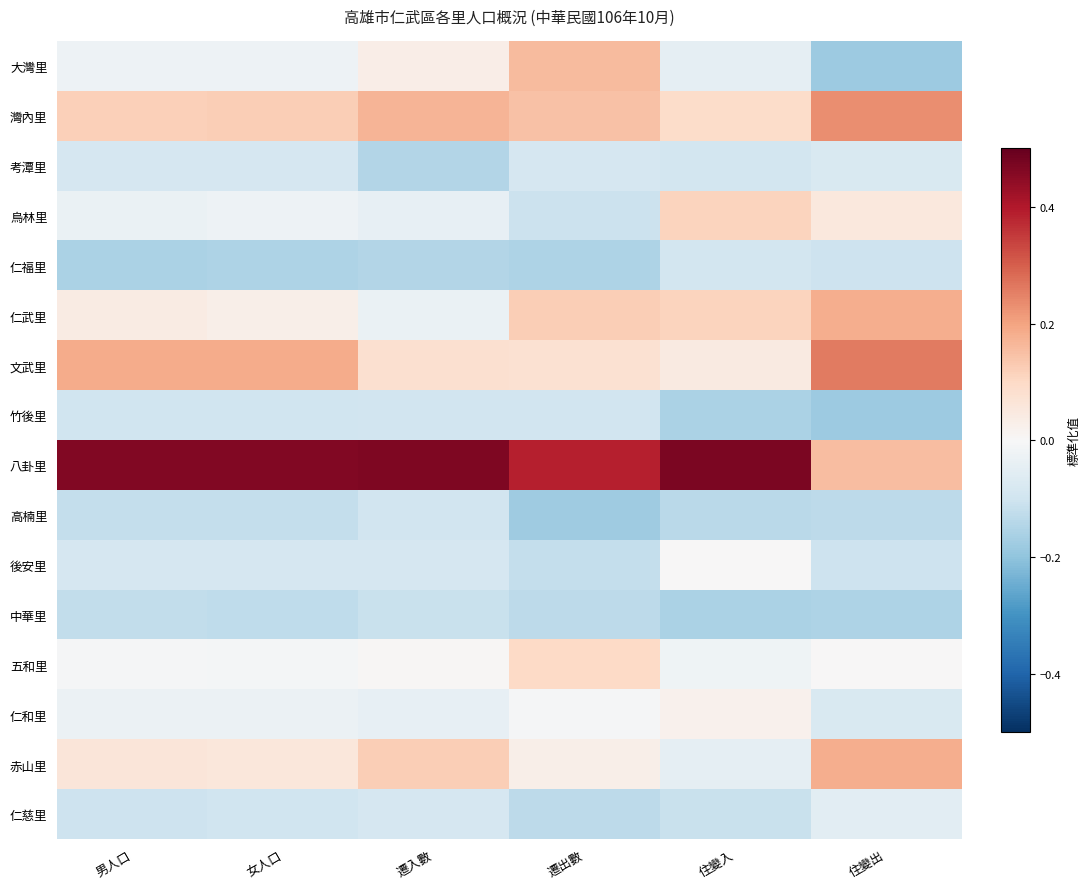

Reading left to right, extract all data points from this chart.

大灣里: 男人口=-0.0	女人口=-0.0	遷入數=0.0	遷出數=0.2	住變入=-0.0	住變出=-0.2
灣內里: 男人口=0.1	女人口=0.1	遷入數=0.2	遷出數=0.1	住變入=0.1	住變出=0.2
考潭里: 男人口=-0.1	女人口=-0.1	遷入數=-0.1	遷出數=-0.1	住變入=-0.1	住變出=-0.1
烏林里: 男人口=-0.0	女人口=-0.0	遷入數=-0.0	遷出數=-0.1	住變入=0.1	住變出=0.1
仁福里: 男人口=-0.2	女人口=-0.2	遷入數=-0.1	遷出數=-0.2	住變入=-0.1	住變出=-0.1
仁武里: 男人口=0.0	女人口=0.0	遷入數=-0.0	遷出數=0.1	住變入=0.1	住變出=0.2
文武里: 男人口=0.2	女人口=0.2	遷入數=0.1	遷出數=0.1	住變入=0.0	住變出=0.3
竹後里: 男人口=-0.1	女人口=-0.1	遷入數=-0.1	遷出數=-0.1	住變入=-0.2	住變出=-0.2
八卦里: 男人口=0.5	女人口=0.5	遷入數=0.5	遷出數=0.4	住變入=0.5	住變出=0.2
高楠里: 男人口=-0.1	女人口=-0.1	遷入數=-0.1	遷出數=-0.2	住變入=-0.1	住變出=-0.1
後安里: 男人口=-0.1	女人口=-0.1	遷入數=-0.1	遷出數=-0.1	住變入=0.0	住變出=-0.1
中華里: 男人口=-0.1	女人口=-0.1	遷入數=-0.1	遷出數=-0.1	住變入=-0.2	住變出=-0.2
五和里: 男人口=-0.0	女人口=-0.0	遷入數=0.0	遷出數=0.1	住變入=-0.0	住變出=0.0
仁和里: 男人口=-0.0	女人口=-0.0	遷入數=-0.0	遷出數=-0.0	住變入=0.0	住變出=-0.1
赤山里: 男人口=0.1	女人口=0.1	遷入數=0.1	遷出數=0.0	住變入=-0.0	住變出=0.2
仁慈里: 男人口=-0.1	女人口=-0.1	遷入數=-0.1	遷出數=-0.1	住變入=-0.1	住變出=-0.1